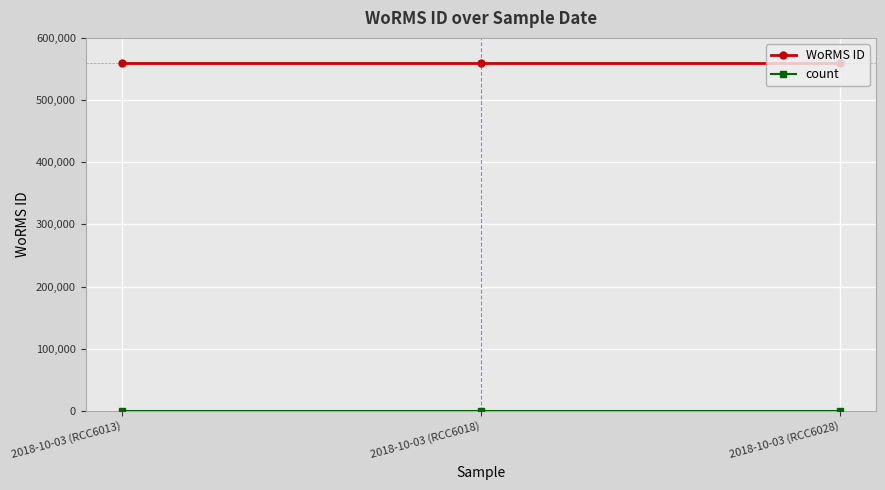

What is the greatest value displayed?

559740